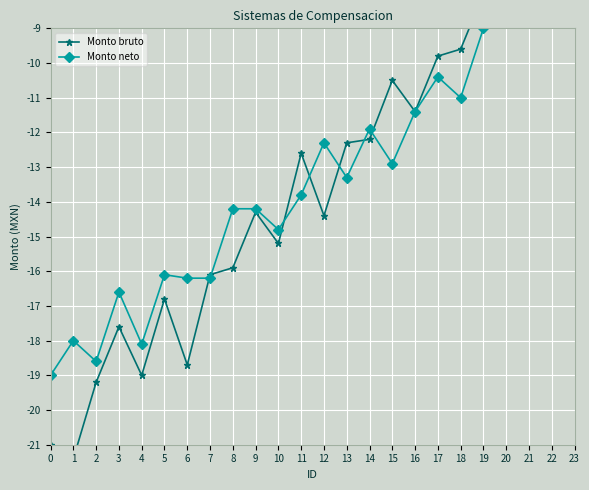

Is the value of Monto bruto at 4 greater than the value of Monto neto at 1?

No